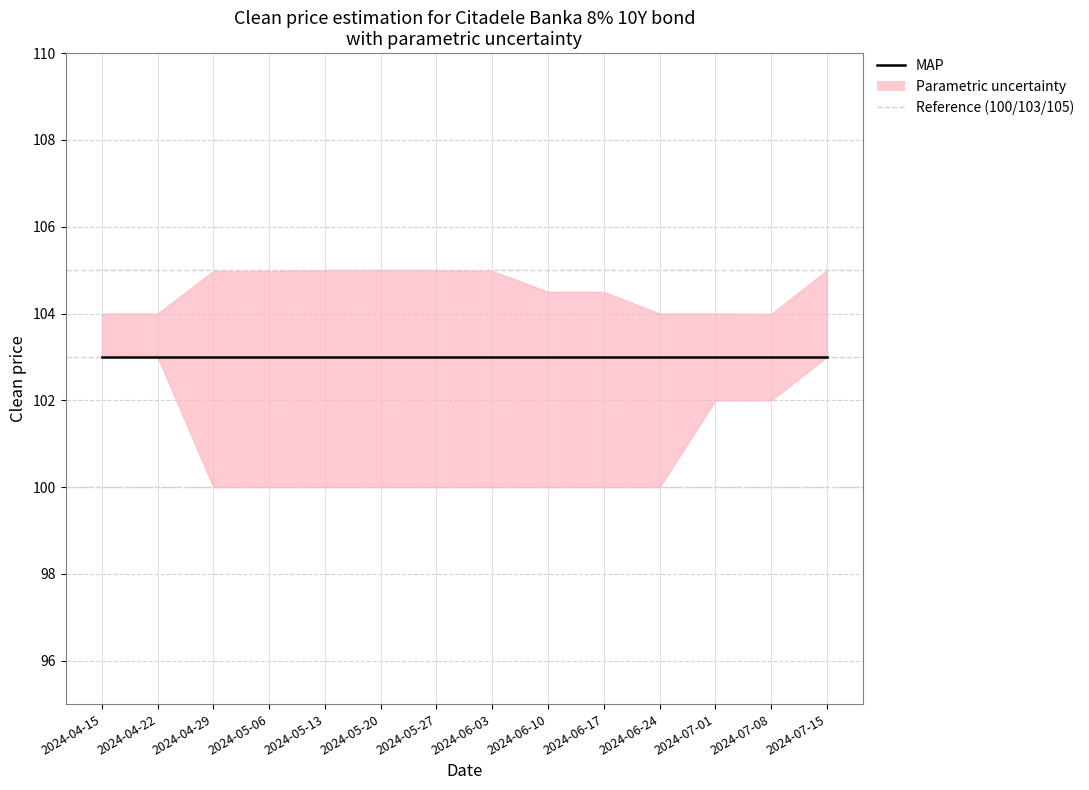

Which category has the highest value in the Prk. (lower) series?

2024-04-15